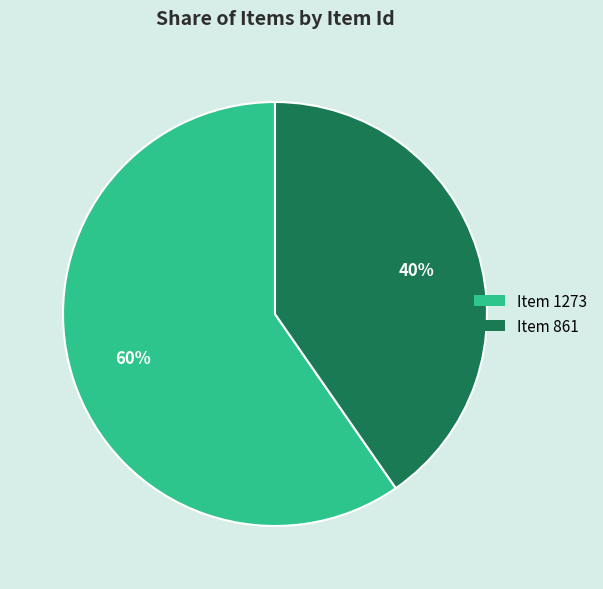

Combined, do Item 861 and Item 1273 account for over 50%?

Yes